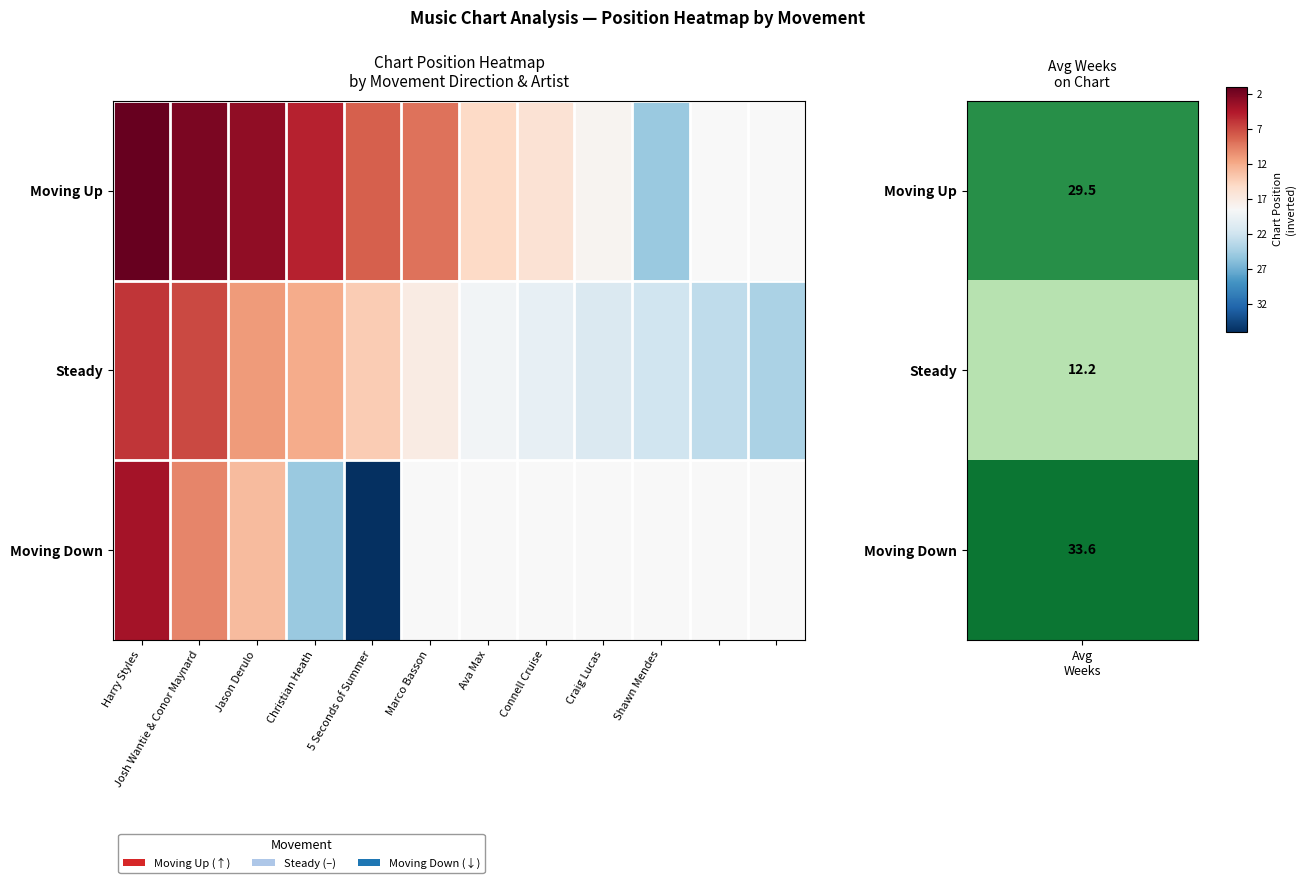

Which series has the widest spread of values?

Moving Down